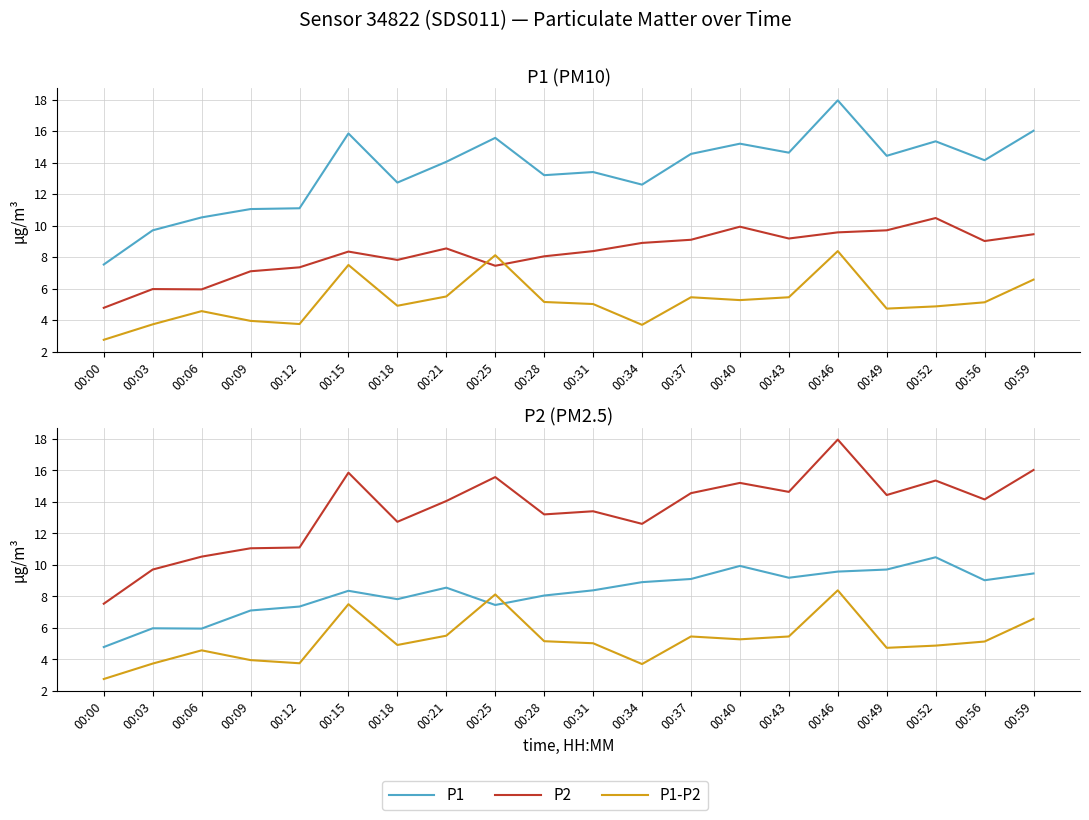

The value of P1 at 00:40 is 22.8. True or false?

False